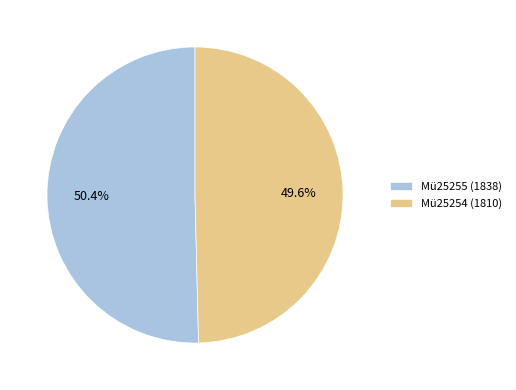

Is the sum of Mü25254 (1810) and Mü25255 (1838) greater than half?

Yes